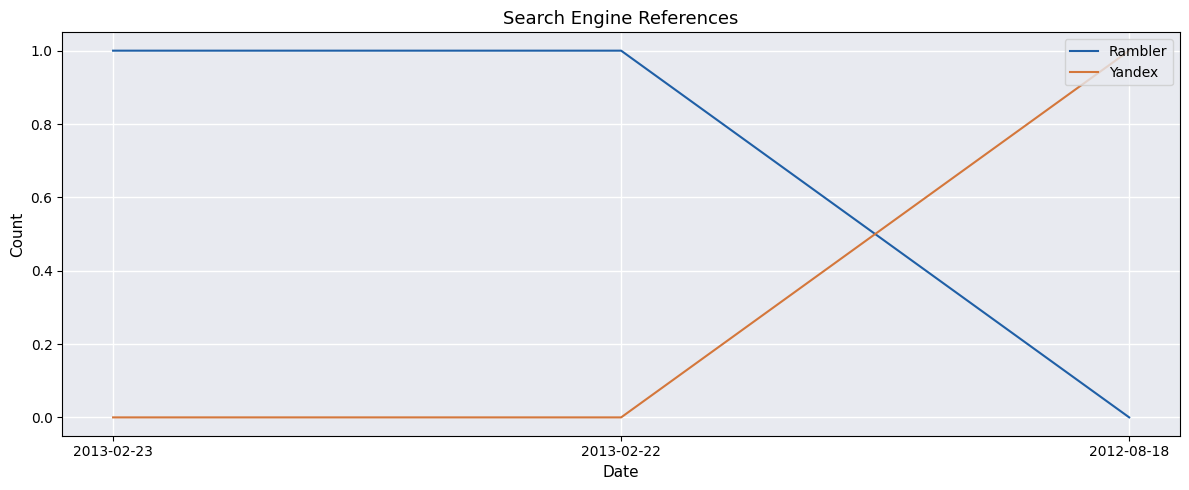

The Rambler series shows 1 at 2013-02-23. True or false?

True